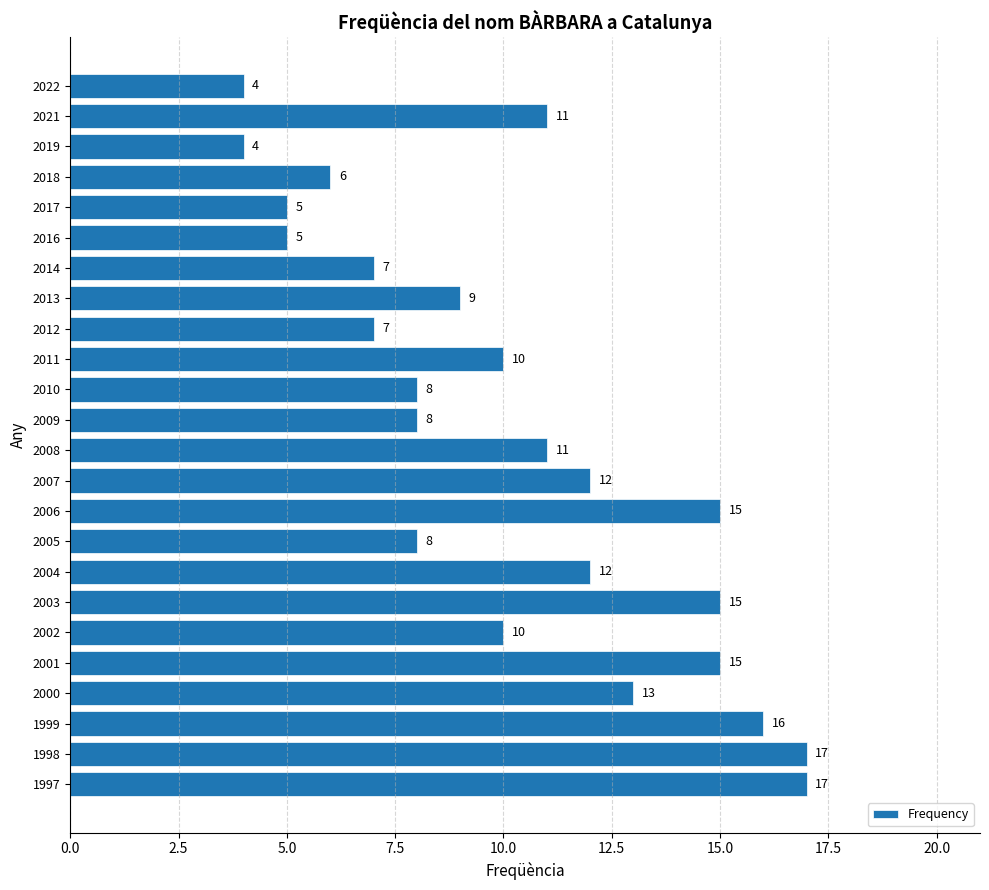

What is the maximum value shown in the chart?

17